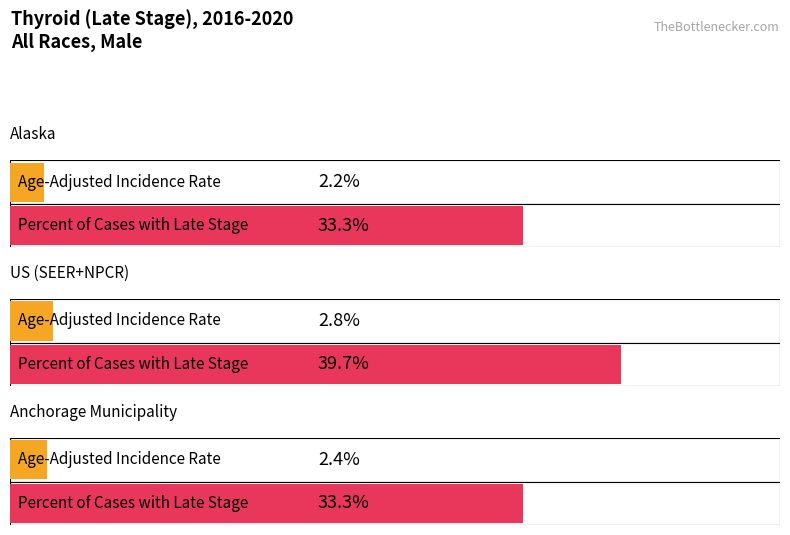

Which category has the lowest value across all series?

Alaska